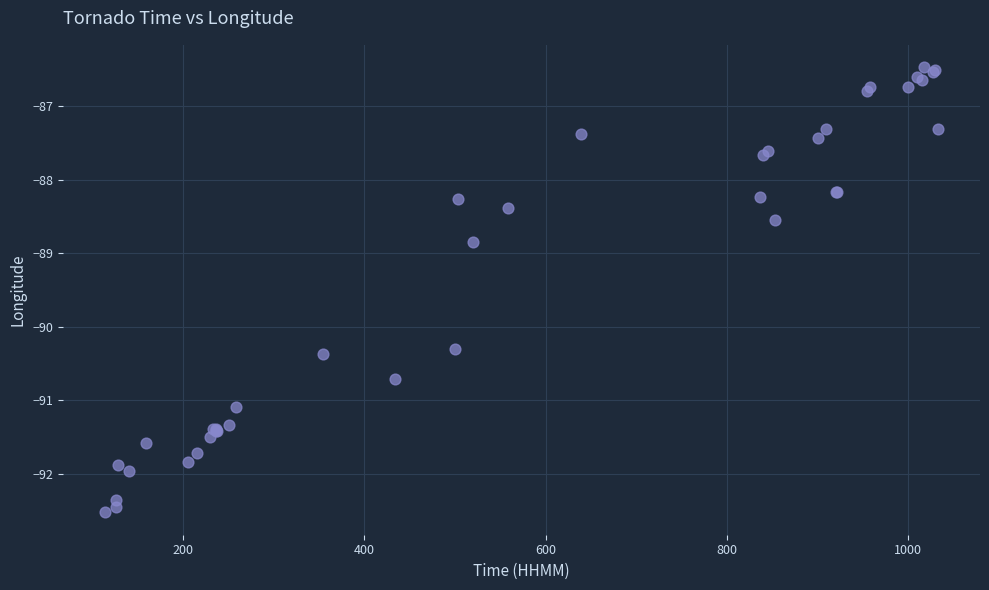

What Y value in the scatter plot is closest to -89?

-88.8